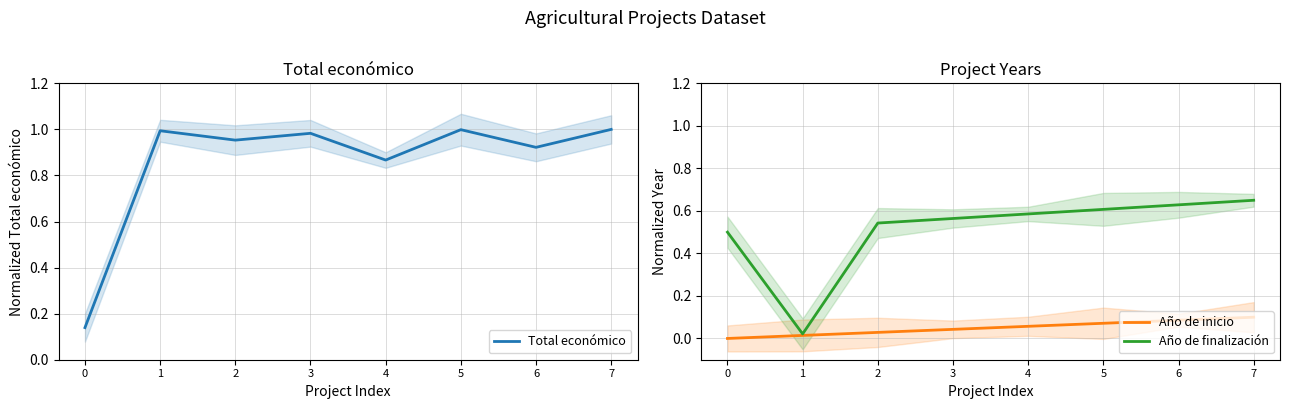

What is the average value of the Año de finalización series?

0.5